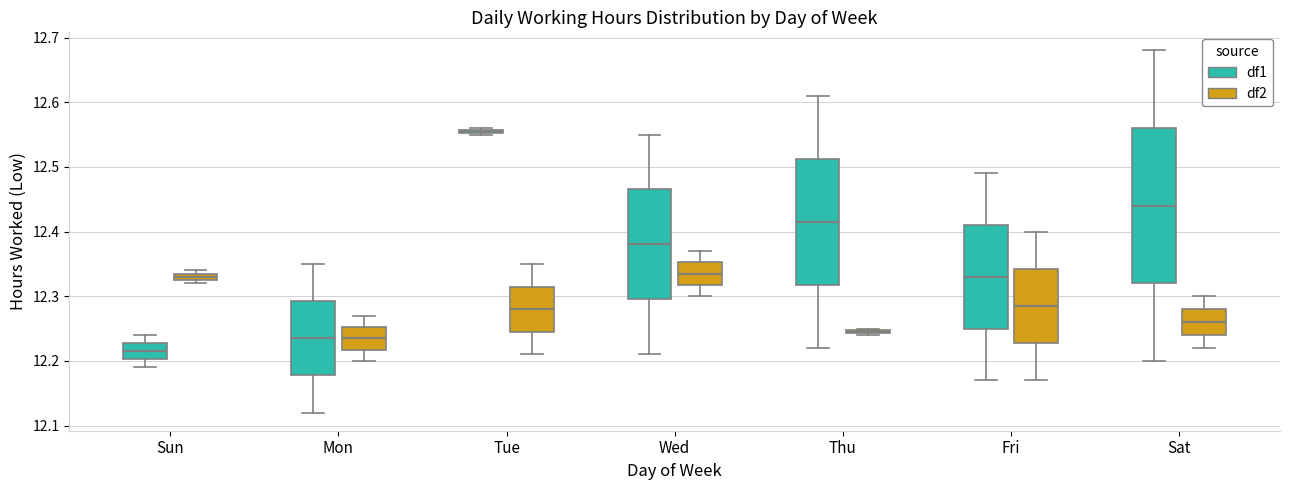

Where does the lower whisker of the box for Mon (df1) end on the y-axis? The values are not printed on the chart, so give them approximately, as read against the axis.

12.12